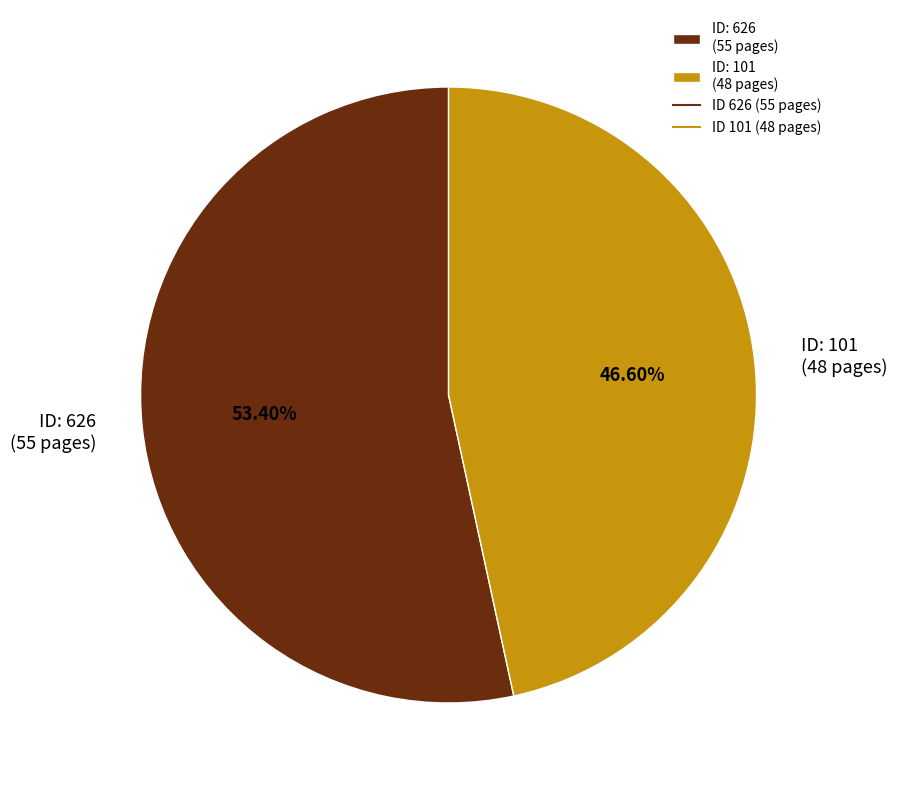

Do ID: 626 (55 pages) and ID: 101 (48 pages) together represent more than half of the pie?

Yes